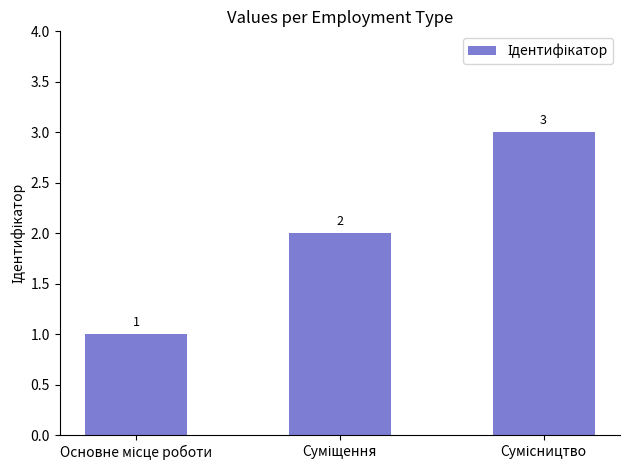

What is the greatest value displayed?

3